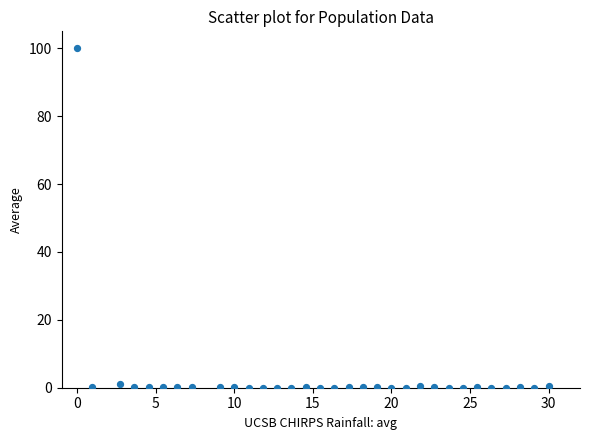

What is the range of X values (max minus min)?

30.0